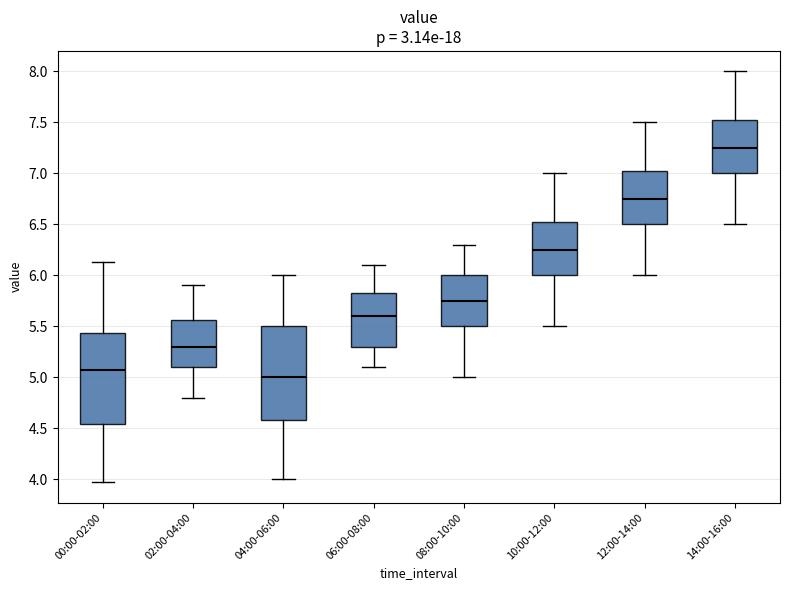

Which box's median line is the lowest?

04:00-06:00